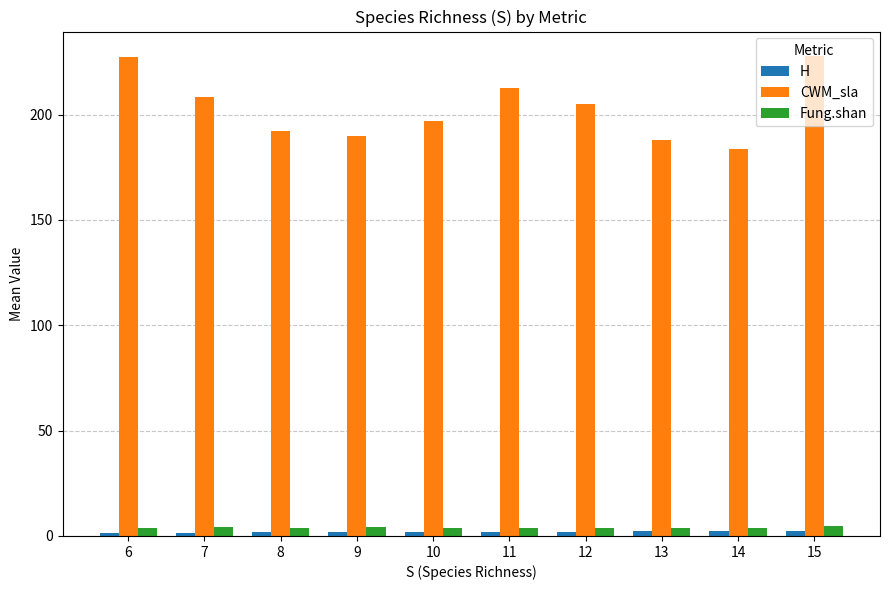

What is the minimum value for CWM_sla?

183.6